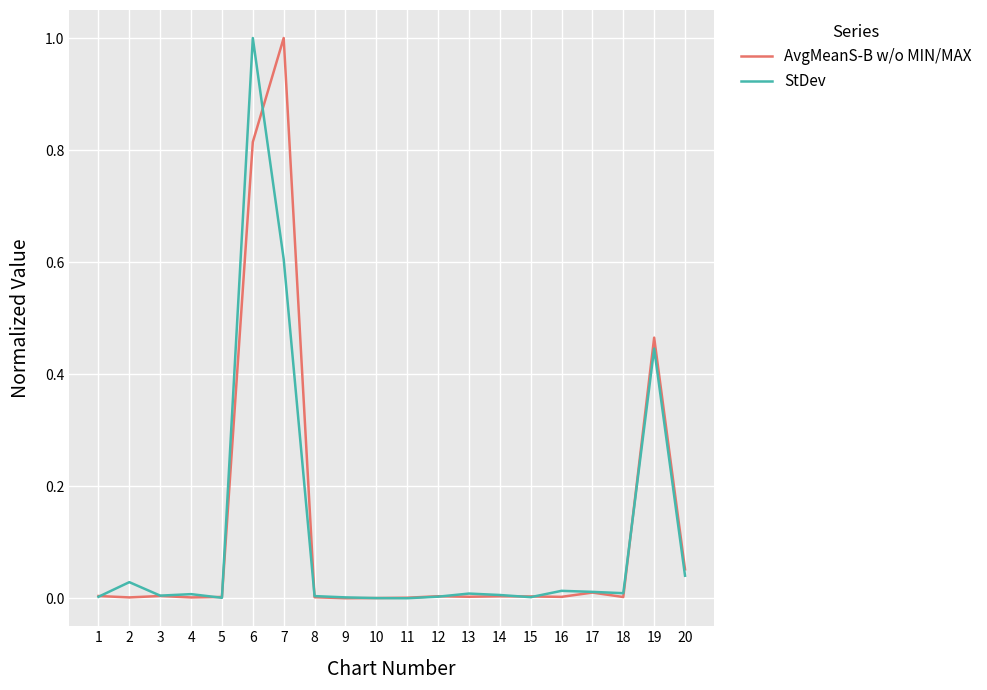

True or false: StDev has a value of 0.3 at 11.

False